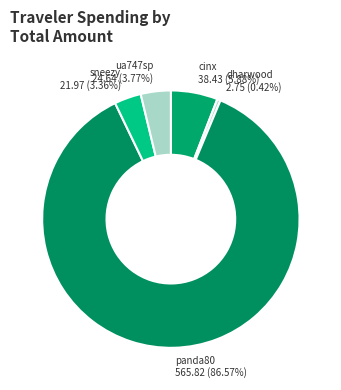

Between cinx and panda80, which is larger?

panda80